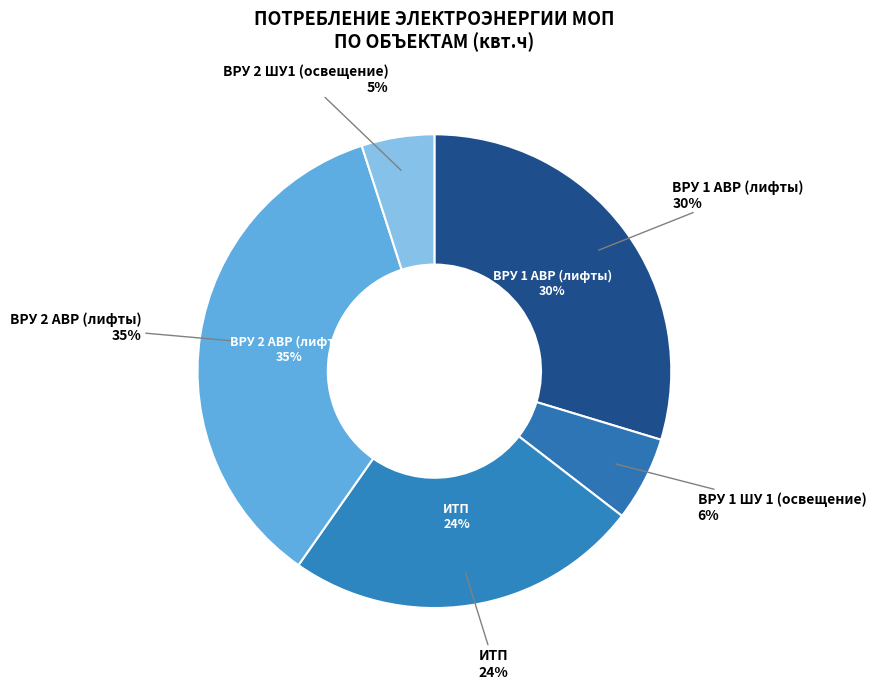

To the nearest percent, what percentage of the pie is ВРУ 1 АВР (лифты)?

30%